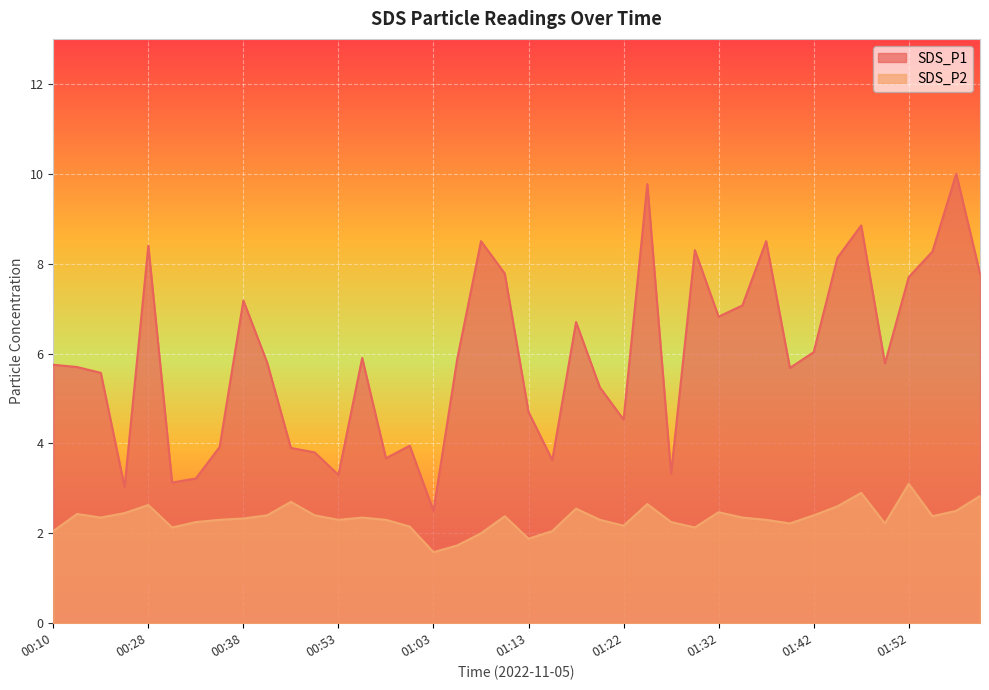

How many interior local valleys does the SDS_P2 series have?

10